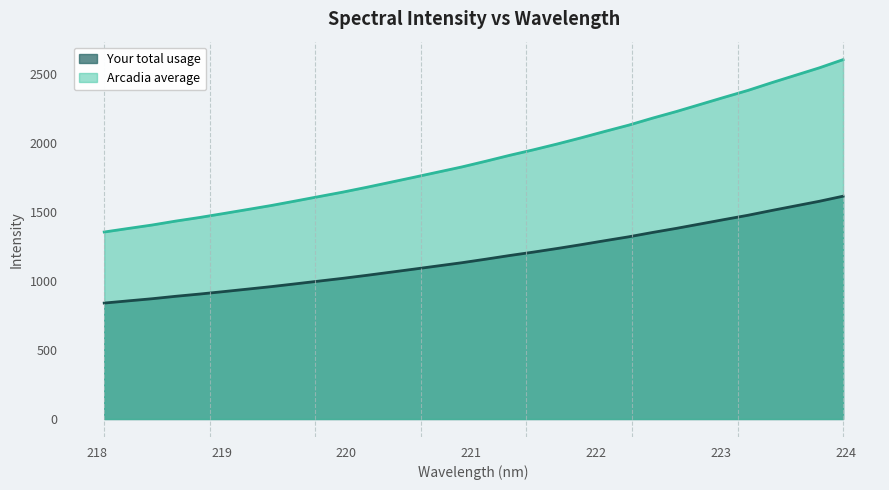

Does the chart display data point markers on the line(s)?

No